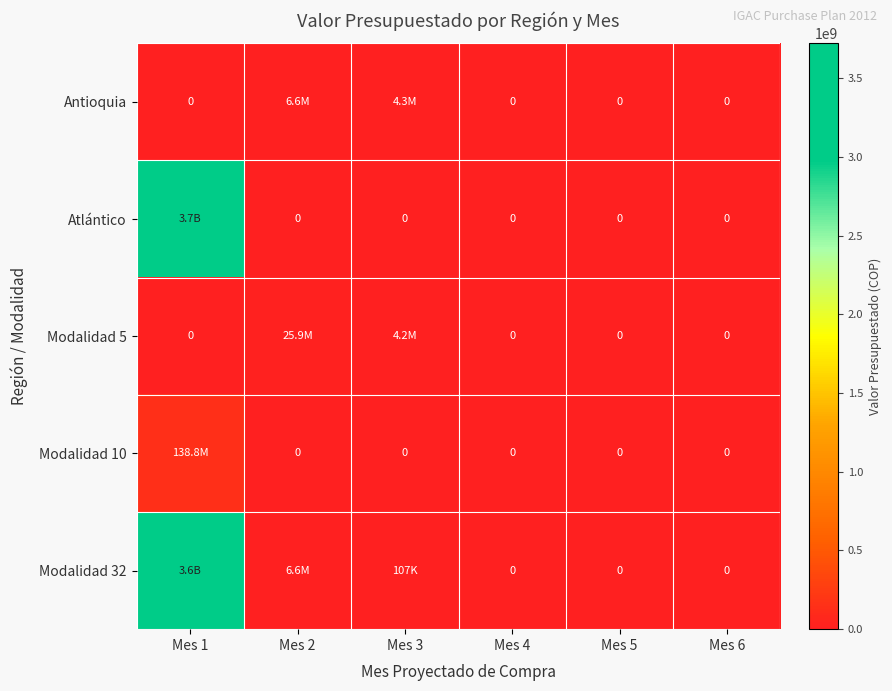

Which series has the widest spread of values?

Atlántico